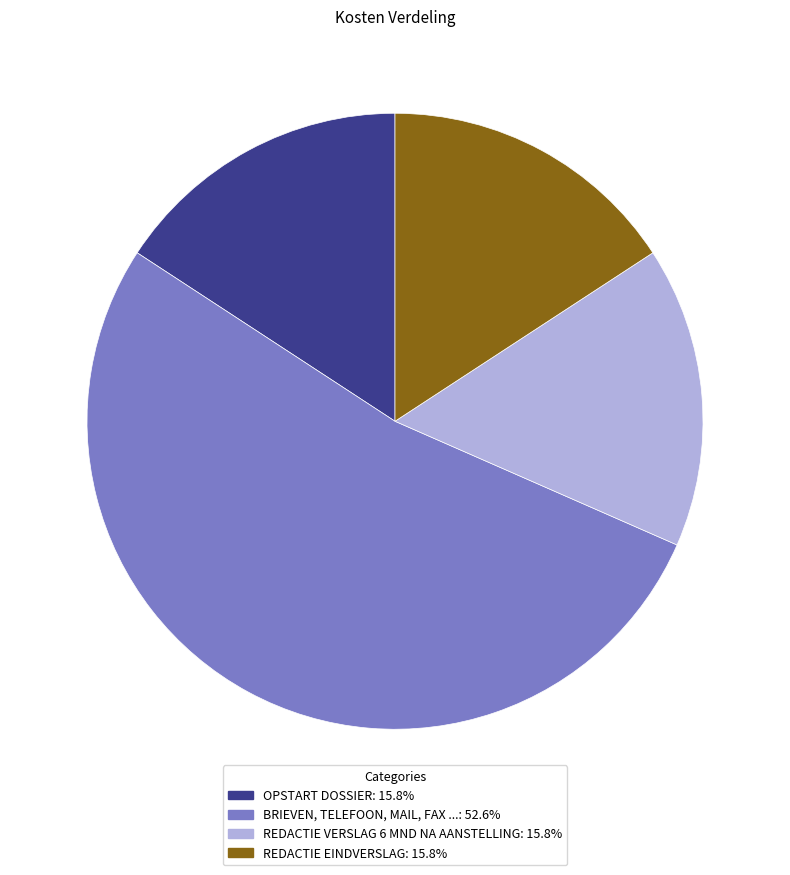

Count the number of slices in the pie.

4